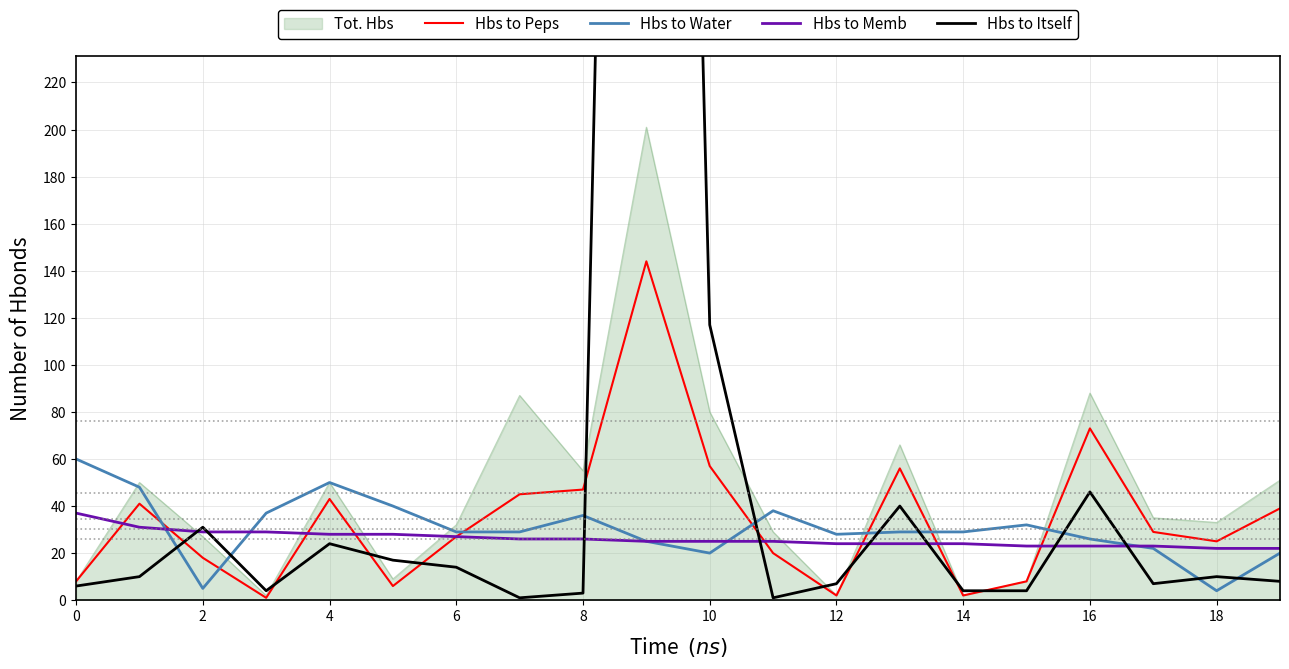

What is the minimum value for Hbs to Water?

4